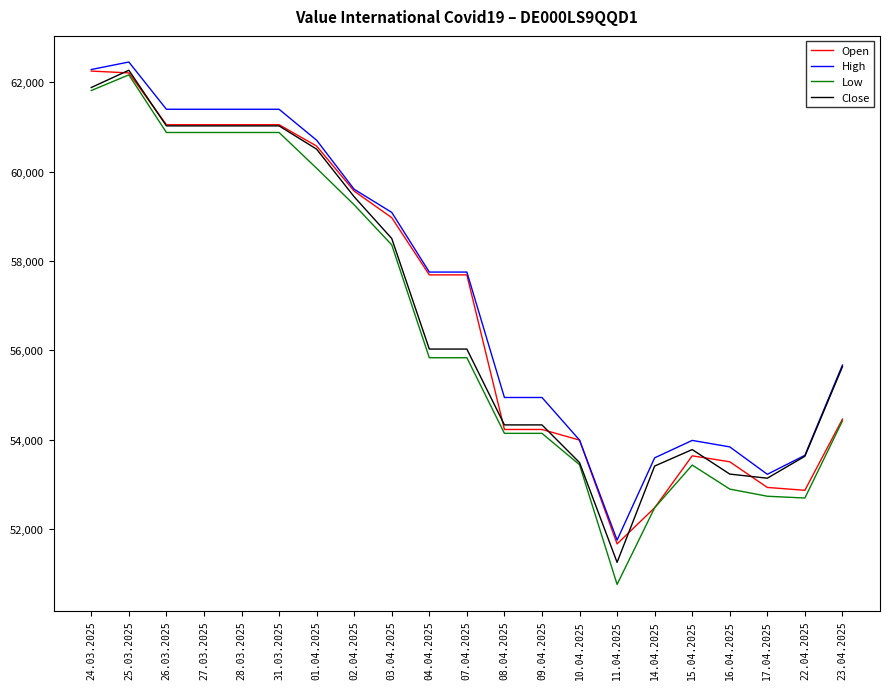

At which label does High reach its minimum?

11.04.2025